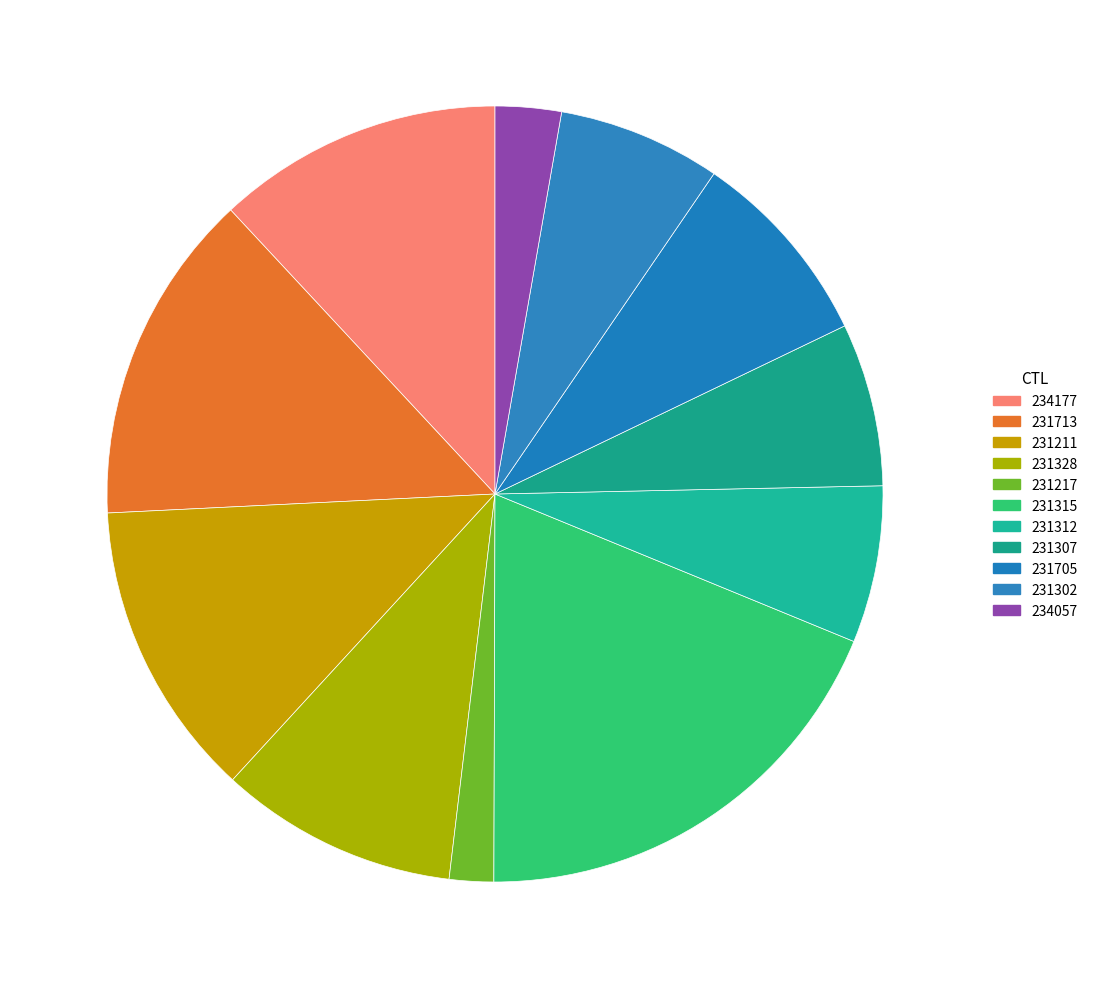

Approximately how many times larger is the value at 231328 compared to 234057?

3.6